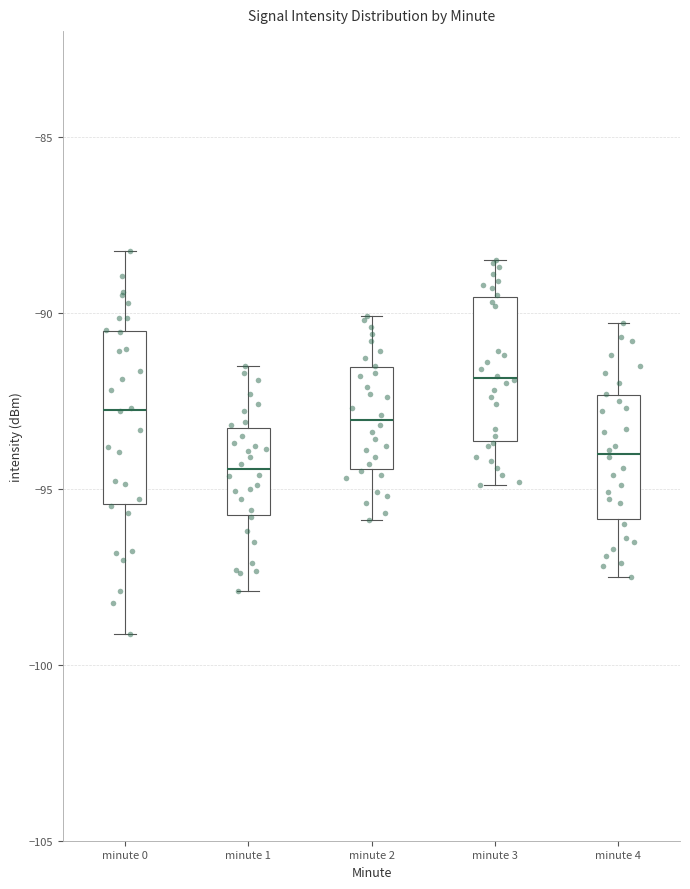

Reading left to right, read every box against the y-axis: the position of its median line, the range the box covers, and the ends of its whiskers. The values are not printed on the chart, so give them approximately, as read against the axis.

minute 0: median -93.0, box -95.5 to -90.5, whiskers -99.0 to -88.5
minute 1: median -94.5, box -95.5 to -93.5, whiskers -98.0 to -91.5
minute 2: median -93.0, box -94.5 to -91.5, whiskers -96.0 to -90.0
minute 3: median -92.0, box -93.5 to -89.5, whiskers -95.0 to -88.5
minute 4: median -94.0, box -96.0 to -92.5, whiskers -97.5 to -90.5